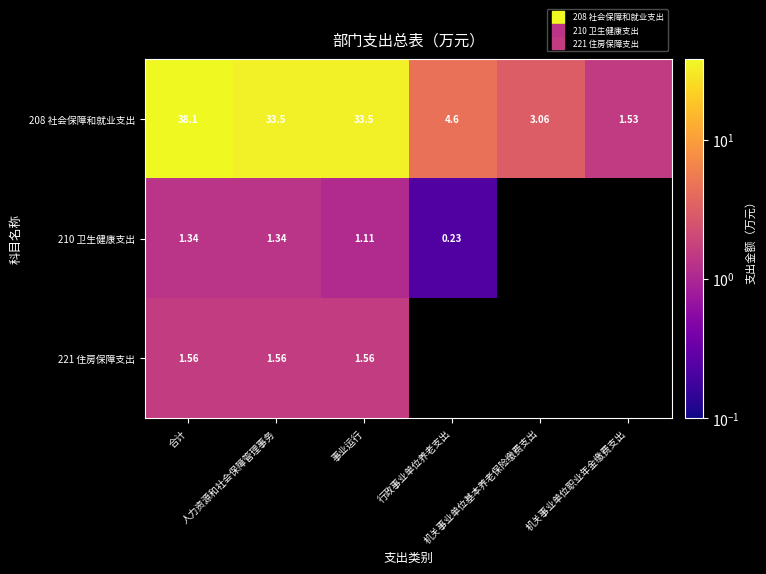

Is the value of 221 住房保障支出 at 合计 greater than the value of 210 卫生健康支出 at 人力资源和社会保障管理事务?

Yes